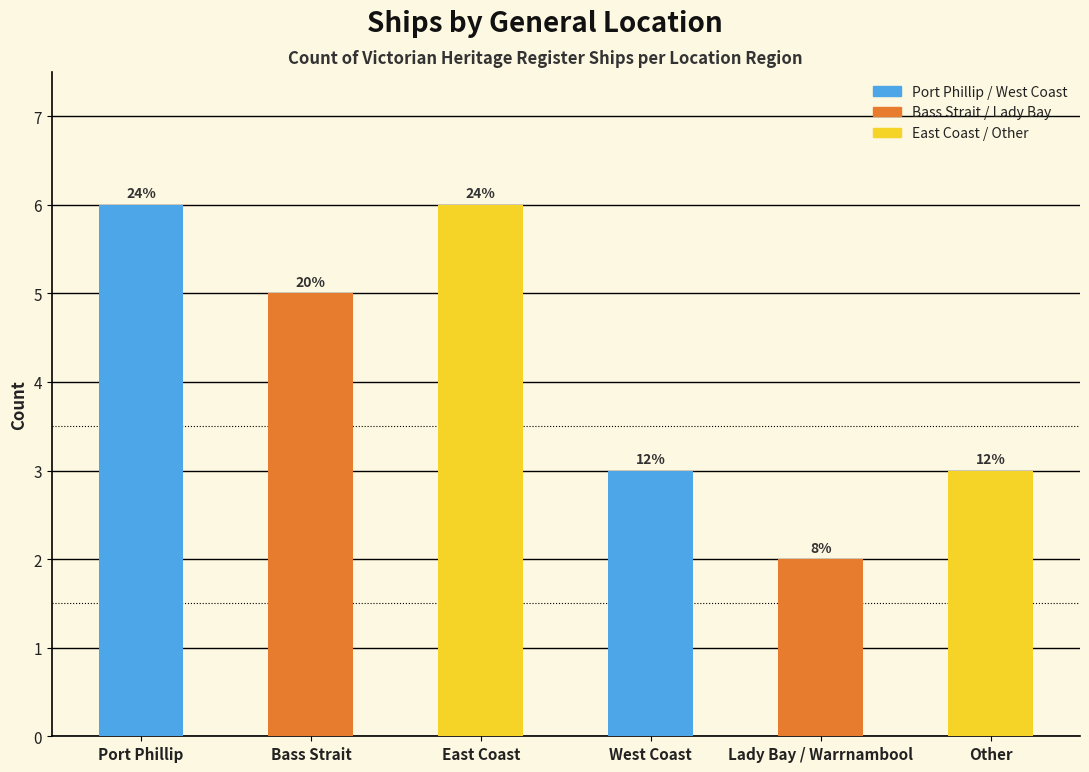

At which label does the data first exceed 5?

Port Phillip